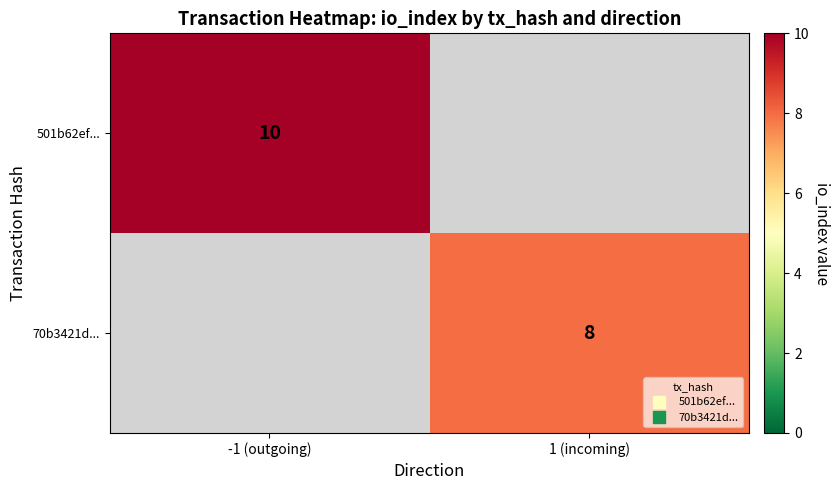

Between 1 (incoming) and -1 (outgoing), which is larger?

-1 (outgoing)